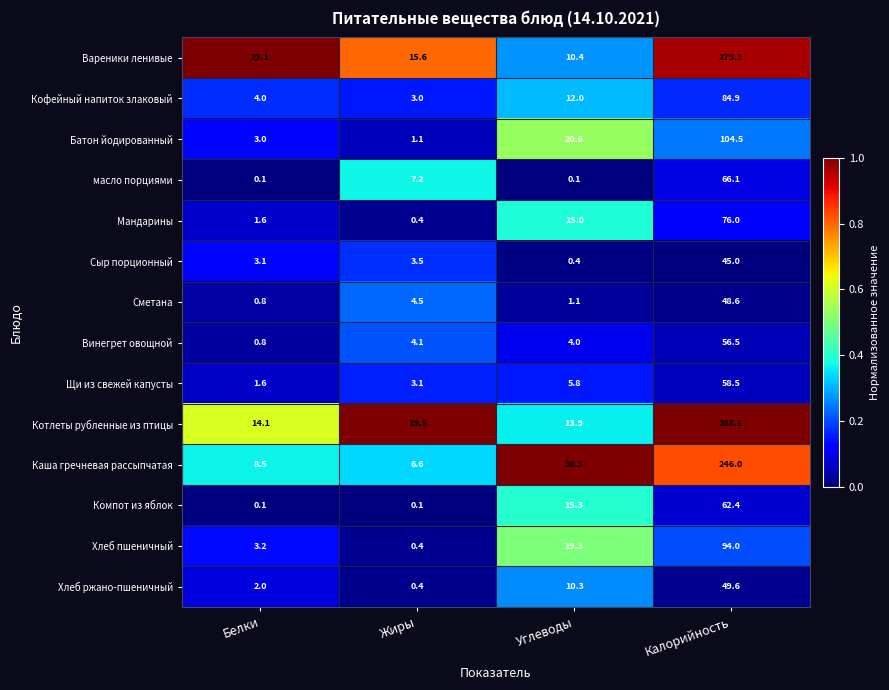

Which series changed the most between Белки and Калорийность?

Котлеты рубленные из птицы